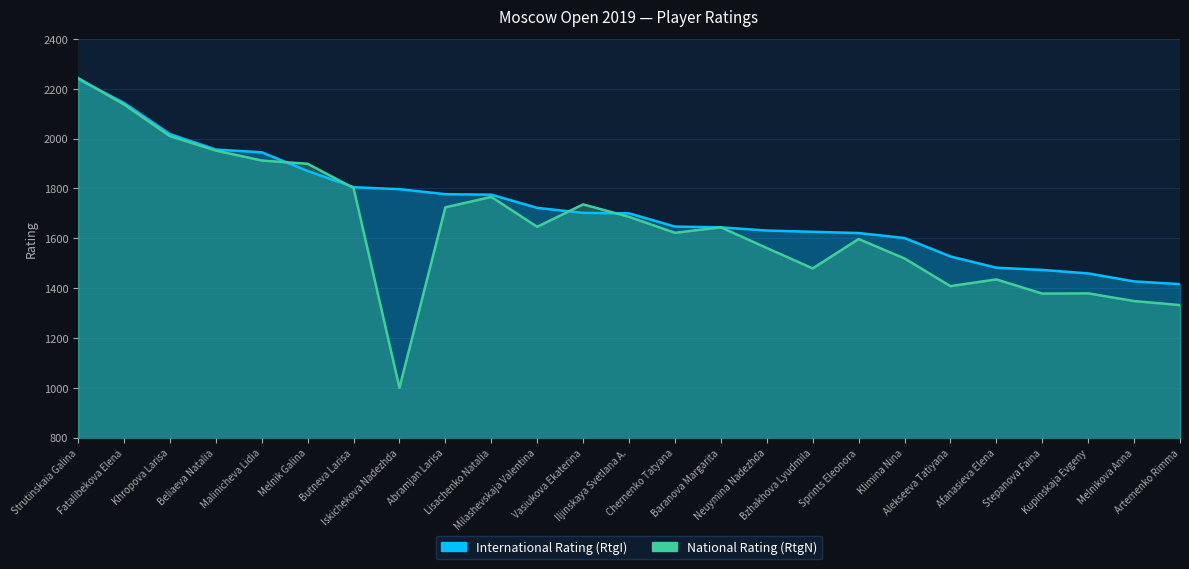

What is the difference between the maximum and minimum values in the RtgI series?

823